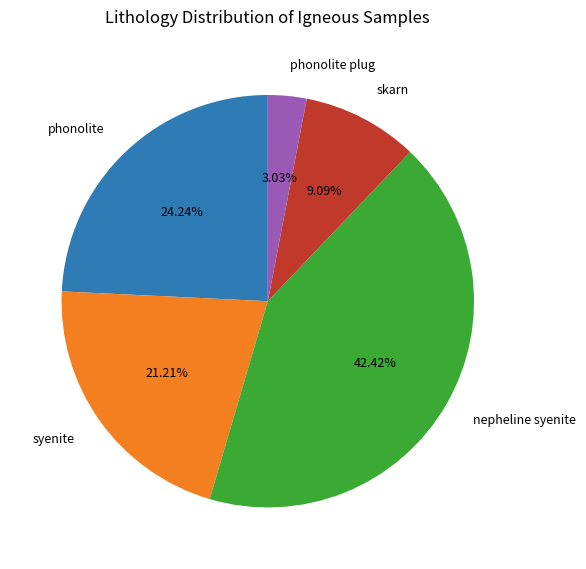

Which category has the biggest portion of the pie?

nepheline syenite